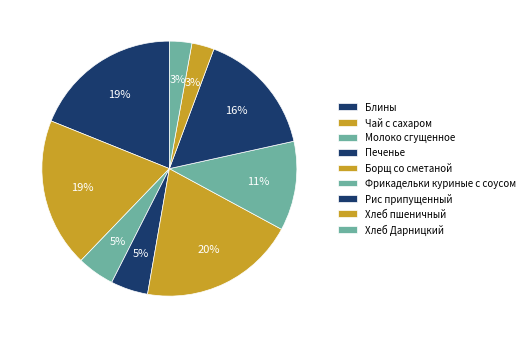

How many slices are in this pie chart?

9